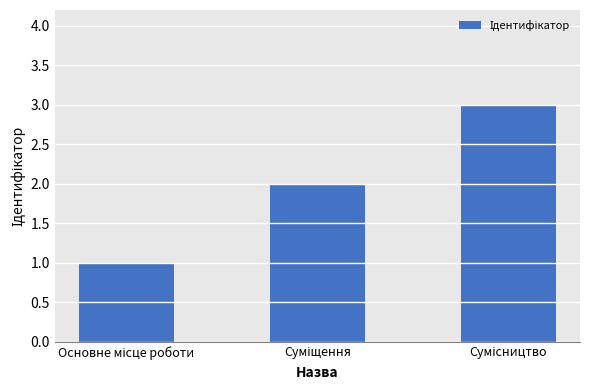

What is the sum of all values?

6